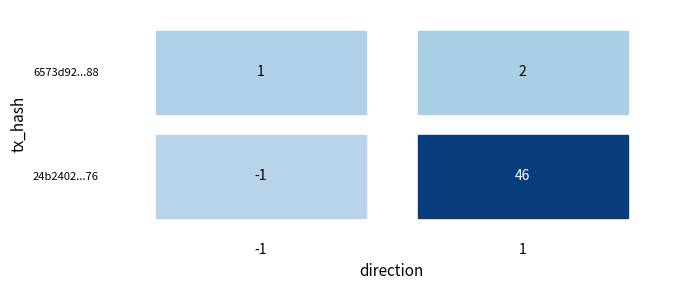

Which series has the largest total across all categories?

24b2402887d0d9fc0020a4b9a2bf64e51c1be76